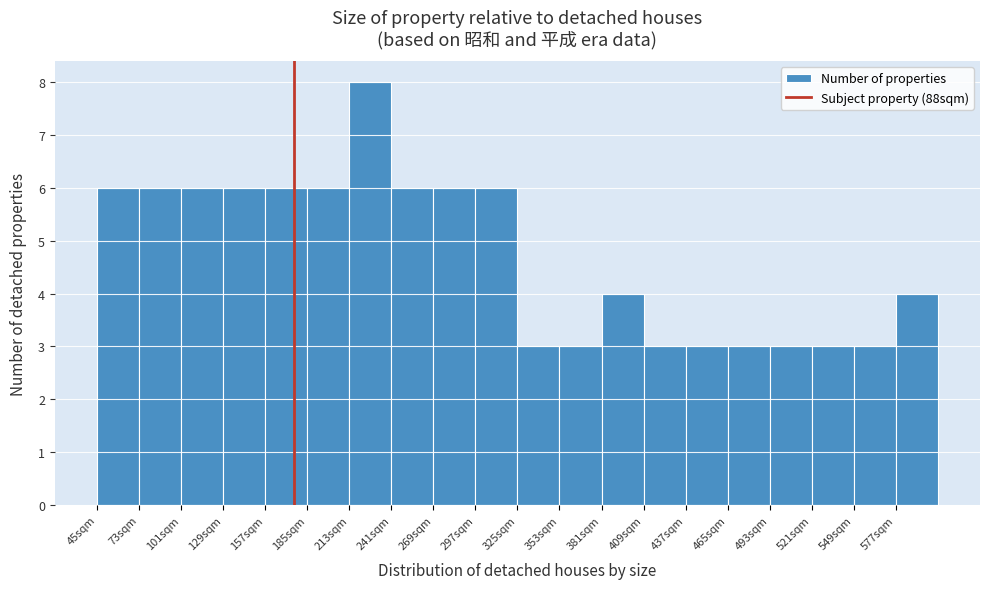

Reading left to right, transcribe this chart: for each bar, give the range it covers on the x-axis and its height. Neither the bar edges nor the heights are printed on the chart, so give them approximately, as read against the axes.

45 to 73: 6
73 to 101: 6
101 to 129: 6
129 to 157: 6
157 to 185: 6
185 to 213: 6
213 to 241: 8
241 to 269: 6
269 to 297: 6
297 to 325: 6
325 to 353: 3
353 to 381: 3
381 to 409: 4
409 to 437: 3
437 to 465: 3
465 to 493: 3
493 to 521: 3
521 to 549: 3
549 to 577: 3
577 to 605: 4